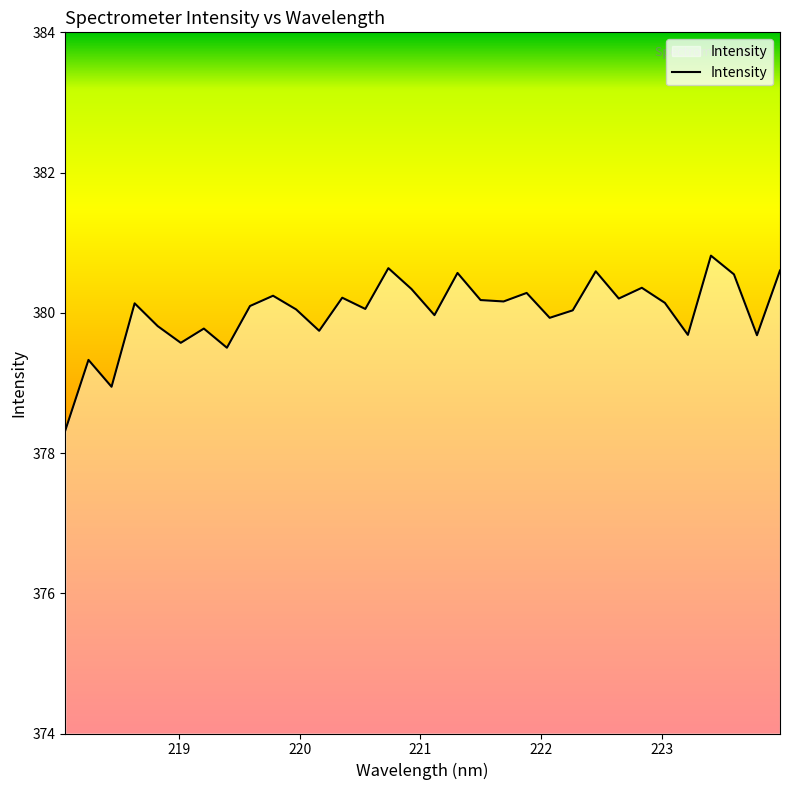

What is the average value?

380.0